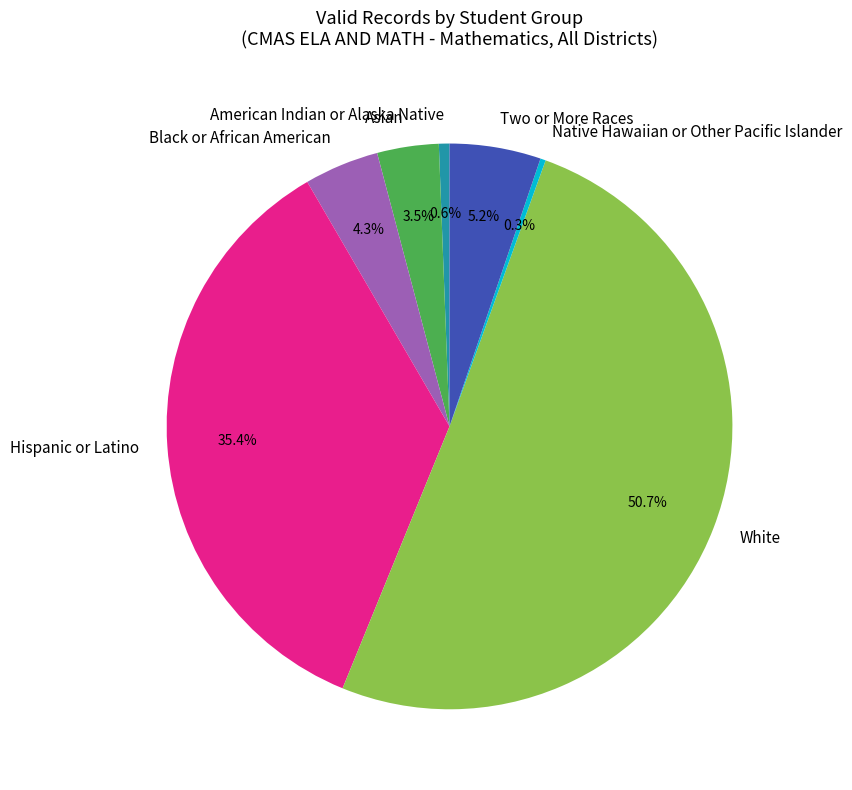

How many segments does this pie chart have?

7